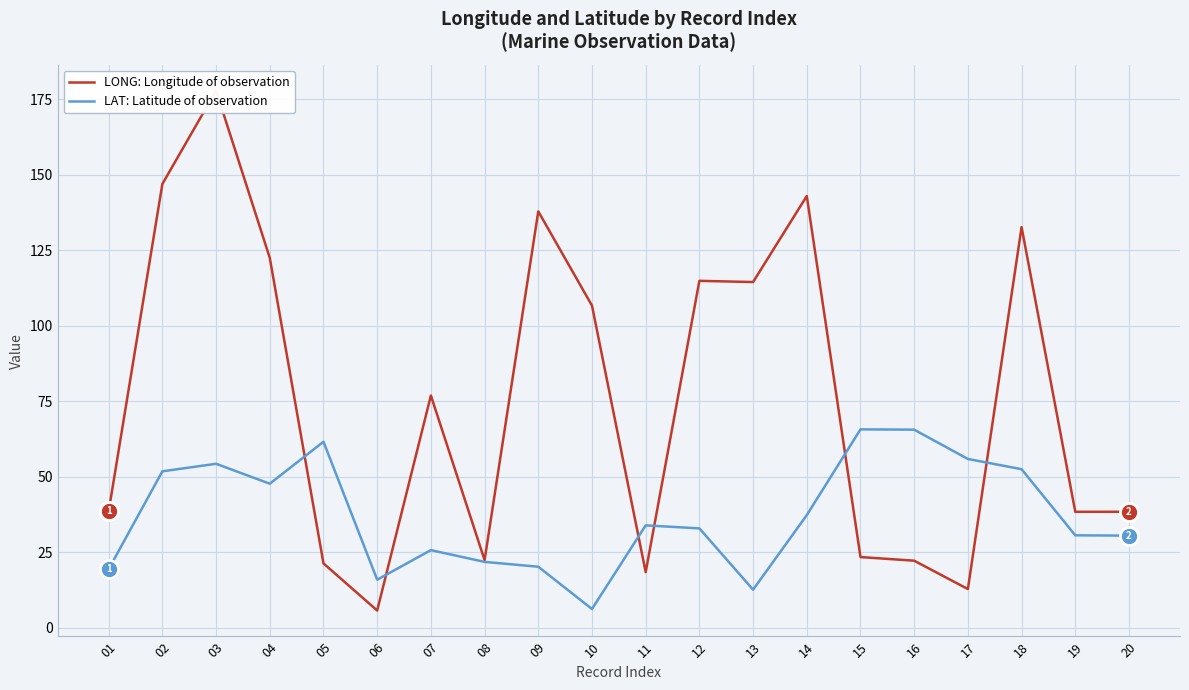

Which category has the lowest value in the LONG: Longitude of observation series?

06